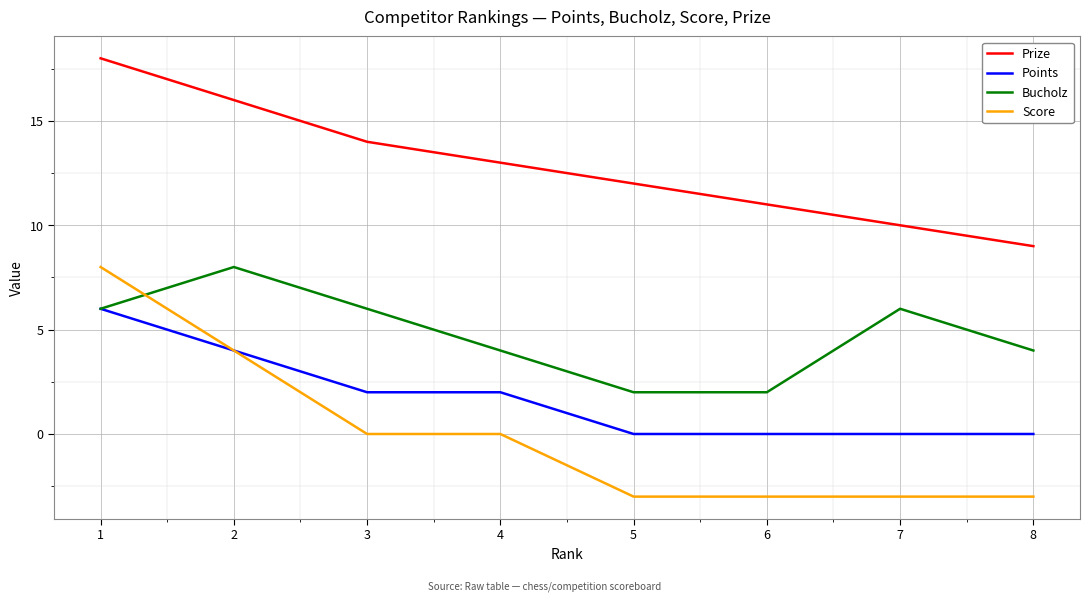

What is the difference between the highest and lowest values at 5?

15